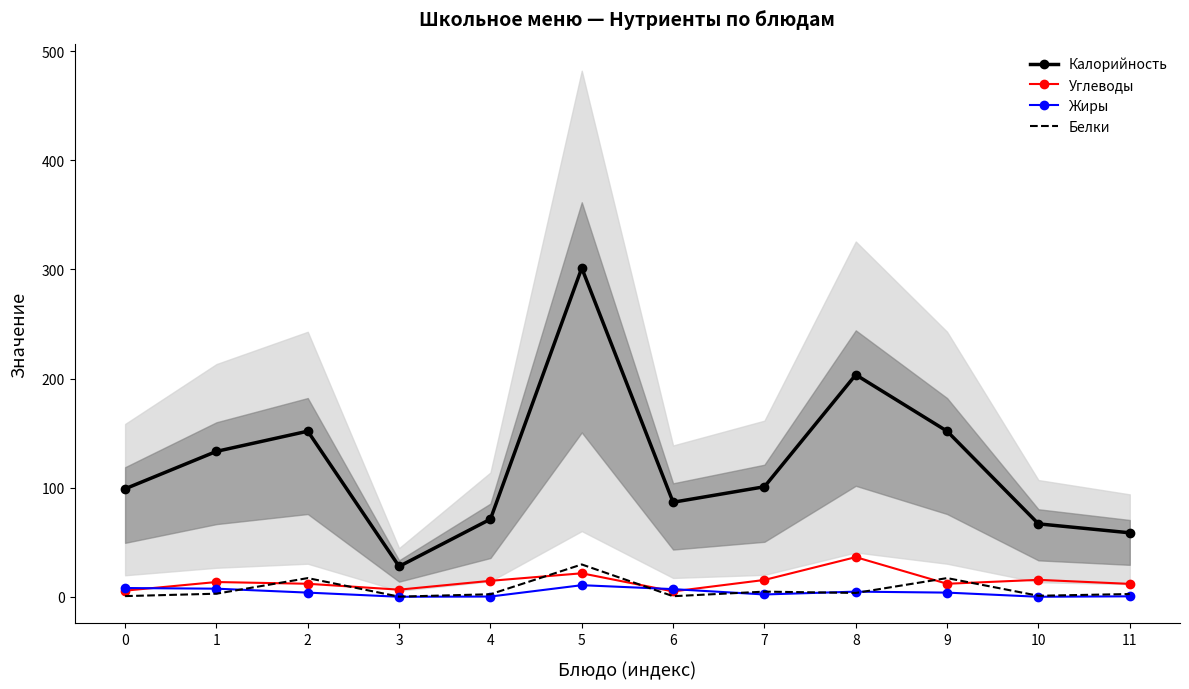

How many lines are shown in the chart?

4